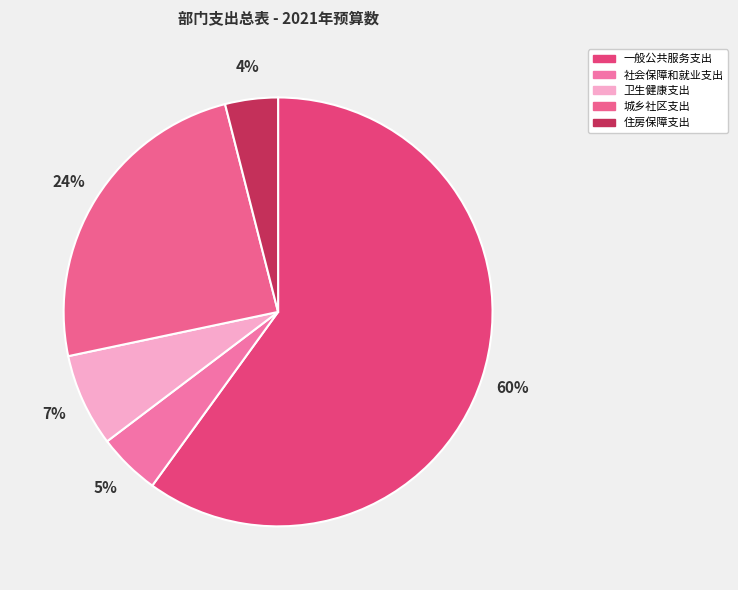

Count the number of slices in the pie.

5